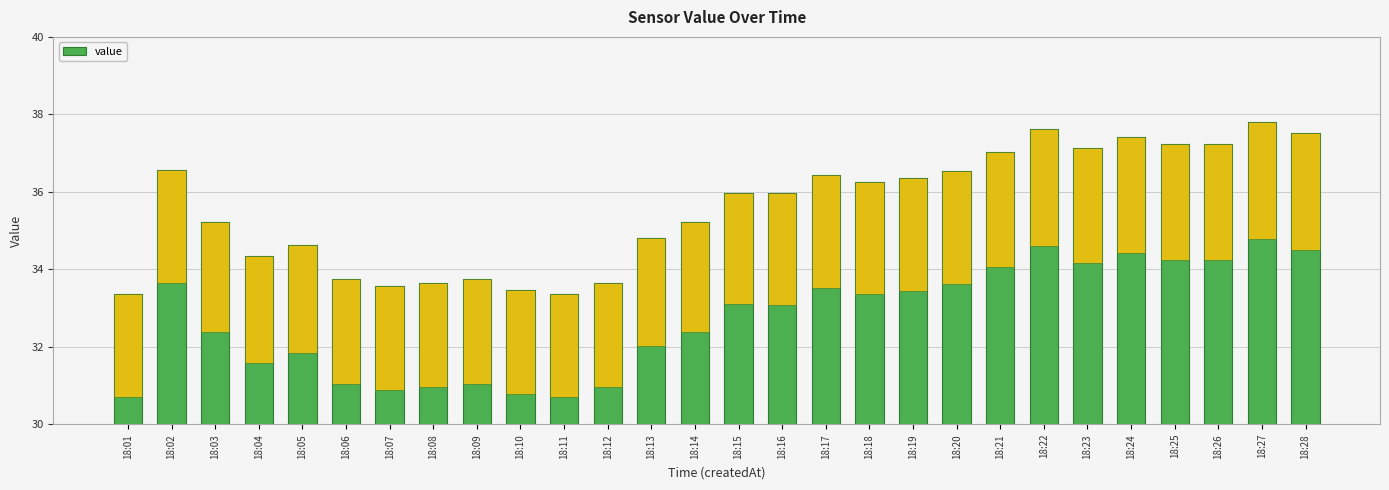

Which has a higher value, 18:20 or 18:12?

18:20